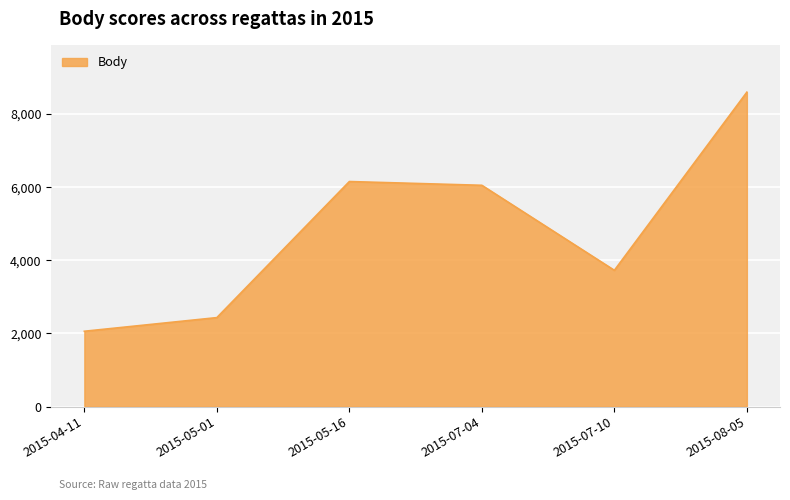

At which label does the data first exceed 6051?

2015-05-16